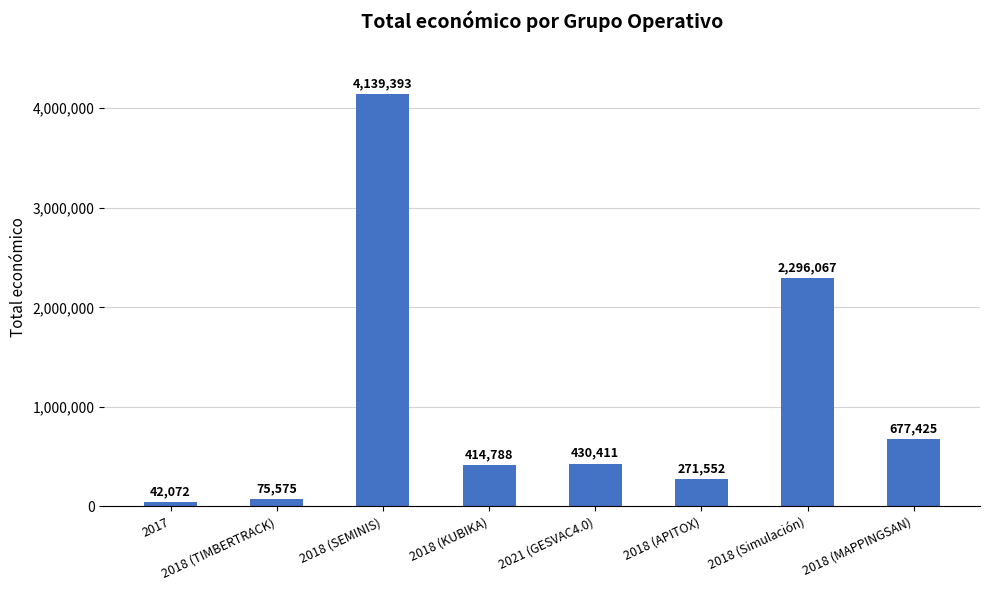

What is the ratio of the value at 2018 (SEMINIS) to the value at 2018 (APITOX)?

15.2